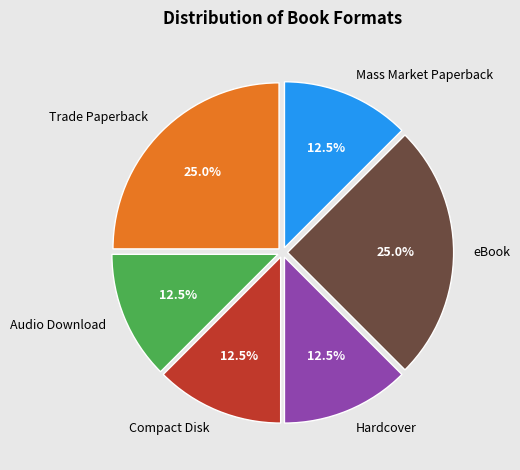

Is there any slice that represents more than half of the pie?

No